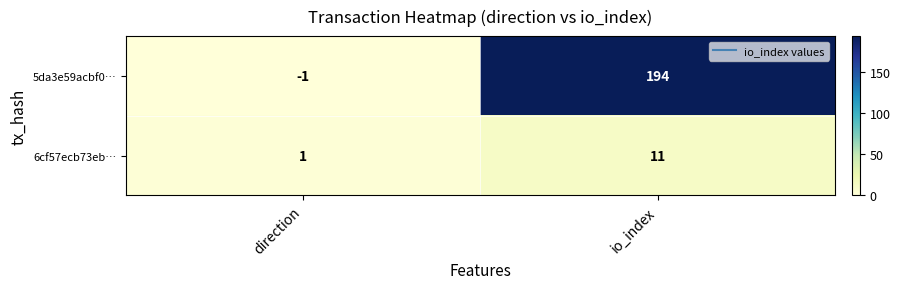

At which category is the sum across all series the highest?

io_index